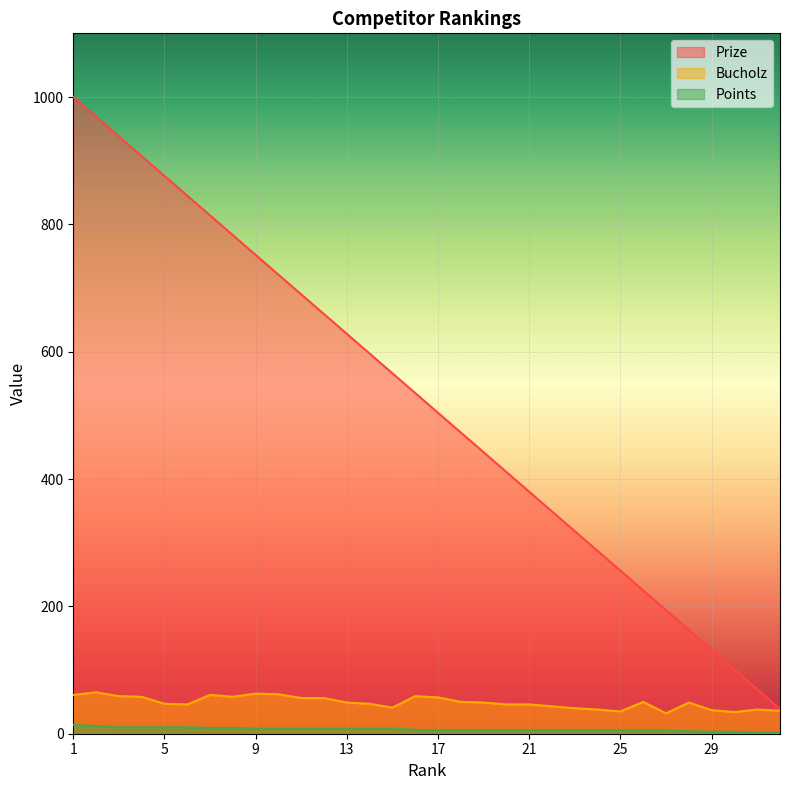

What is the lowest value of the Points series?

2